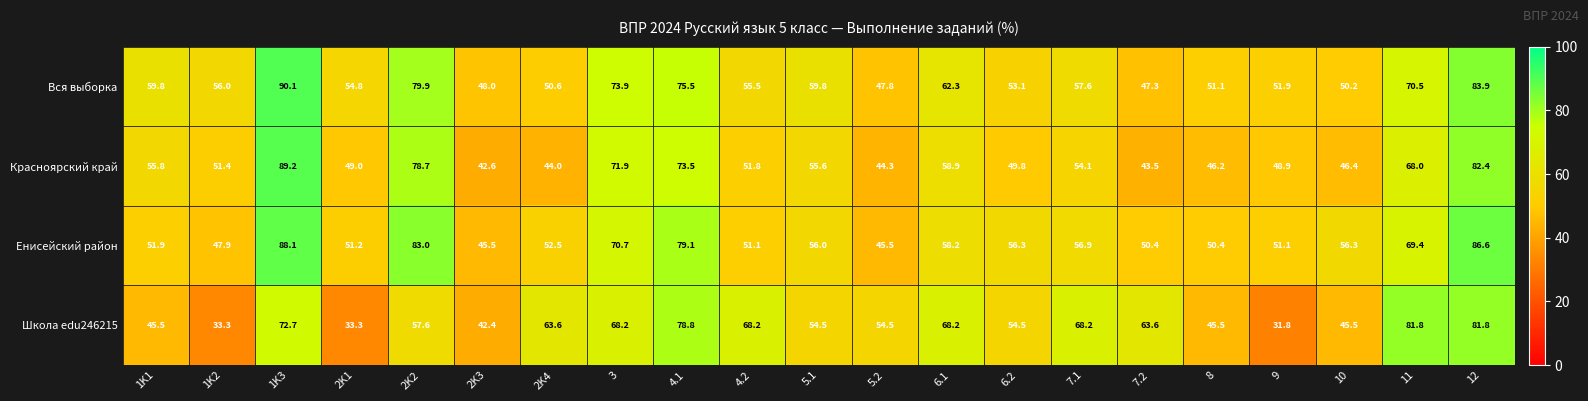

The value of Школа edu246215 at 6.2 is 54.5. True or false?

True